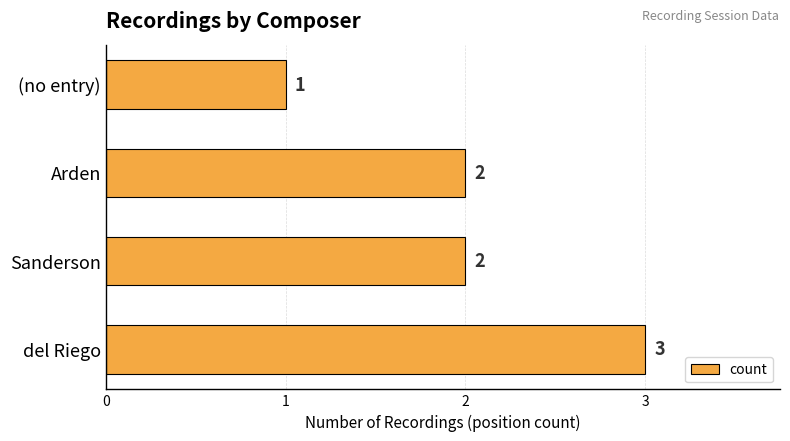

What is the sum of all values?

8